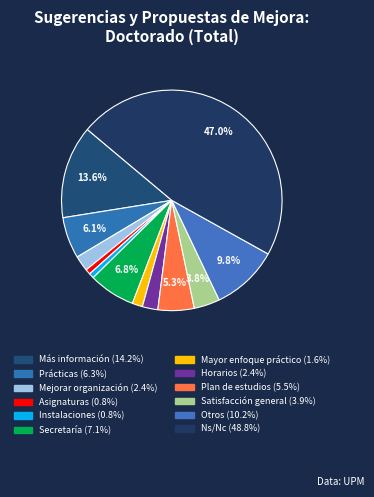

To the nearest percent, what is the average slice percentage?

8%